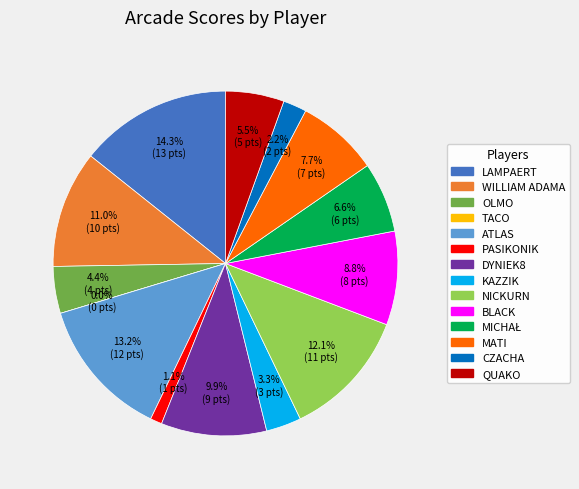

What is the largest slice in the pie chart?

LAMPAERT